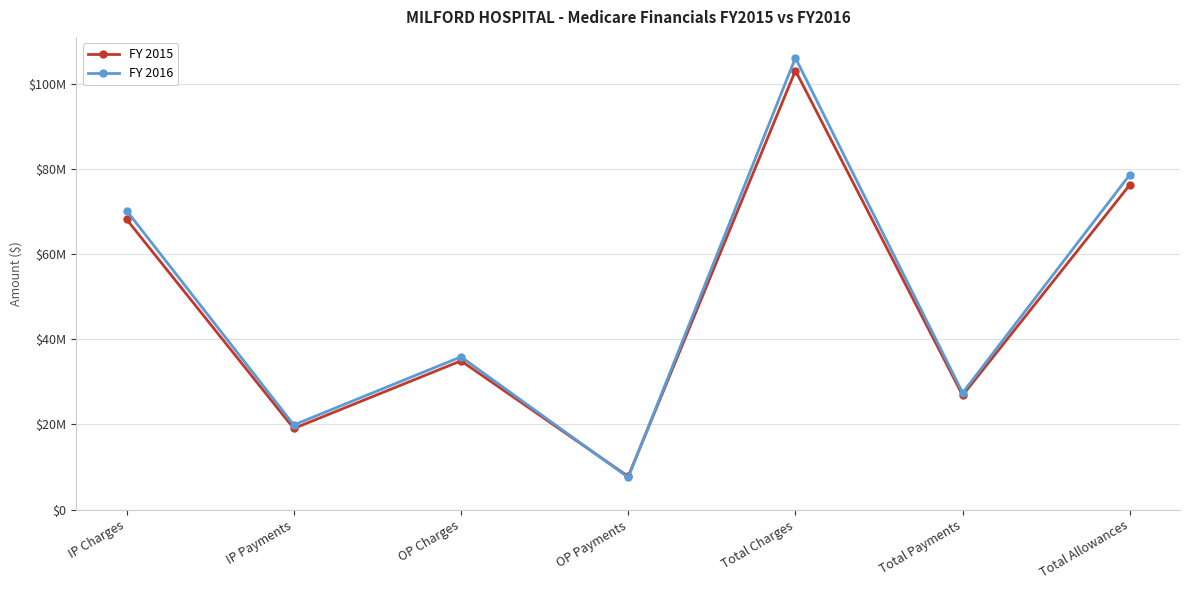

Is the value of FY 2016 at OP Charges greater than the value of FY 2015 at Total Charges?

No